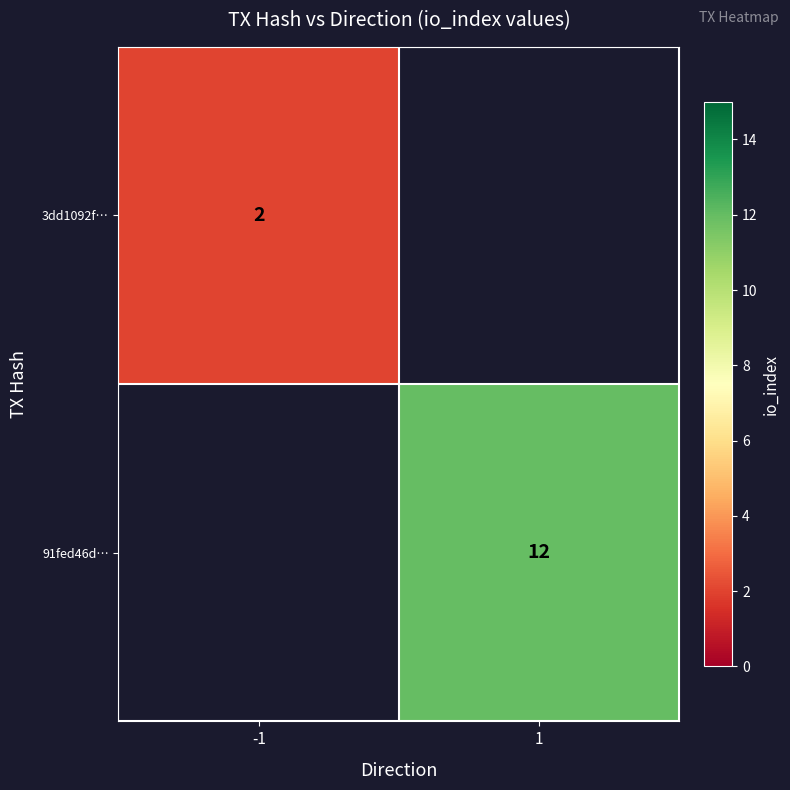

True or false: 91fed46d… has a value of 12 at 1.

True